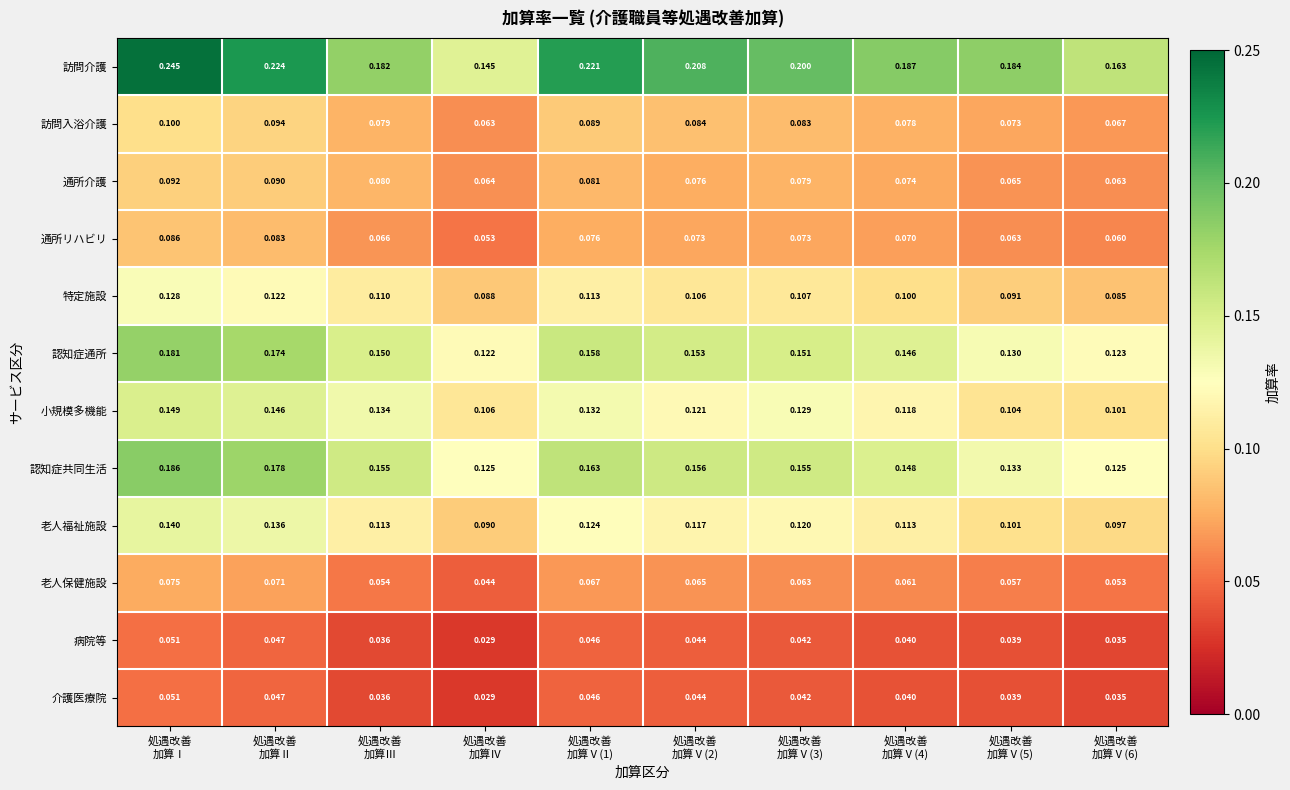

Which series has the largest range (max minus min)?

訪問介護